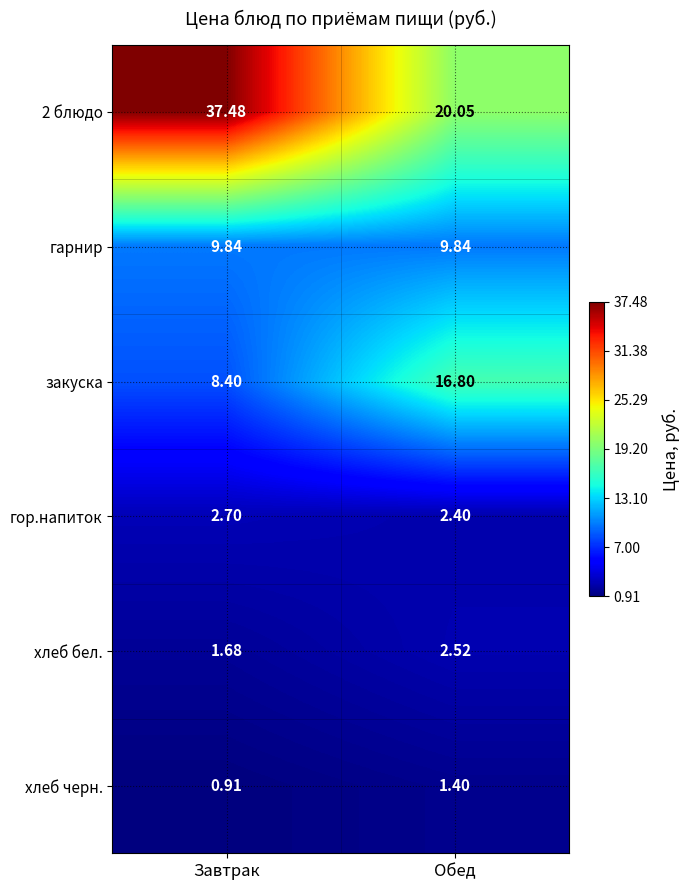

Where is хлеб бел. nearest to the value 2?

Завтрак